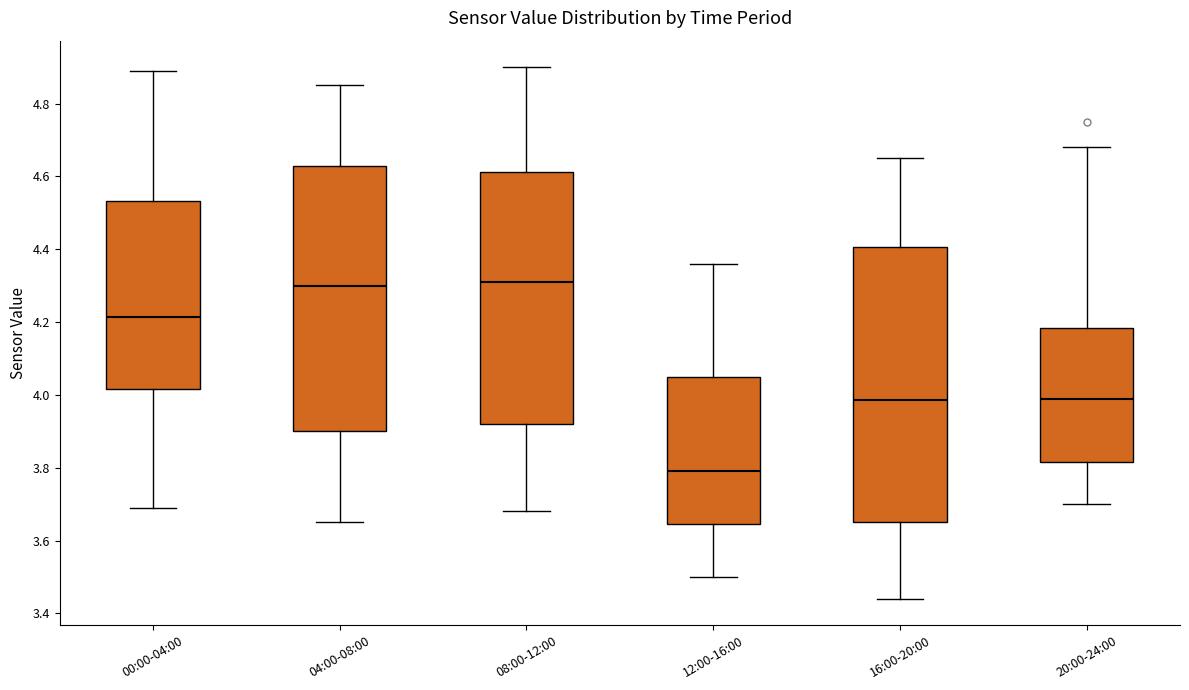

Where does the lower whisker of the box for 00:00-04:00 end on the y-axis? The values are not printed on the chart, so give them approximately, as read against the axis.

3.70